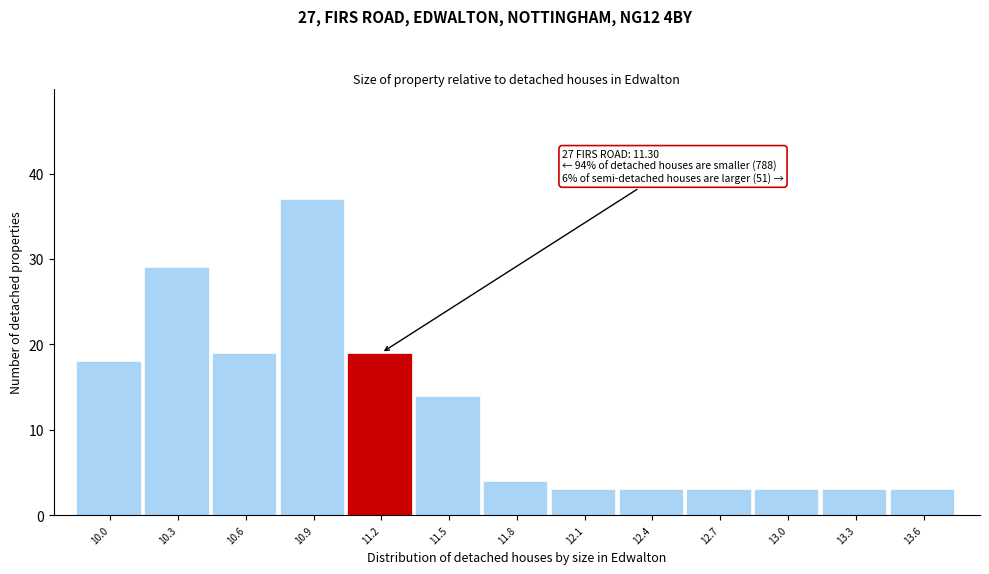

Reading right to left, what are all the values shown in this chart?

13.6=3	13.3=3	13.0=3	12.7=3	12.4=3	12.1=3	11.8=4	11.5=14	11.2=19	10.9=37	10.6=19	10.3=29	10.0=18